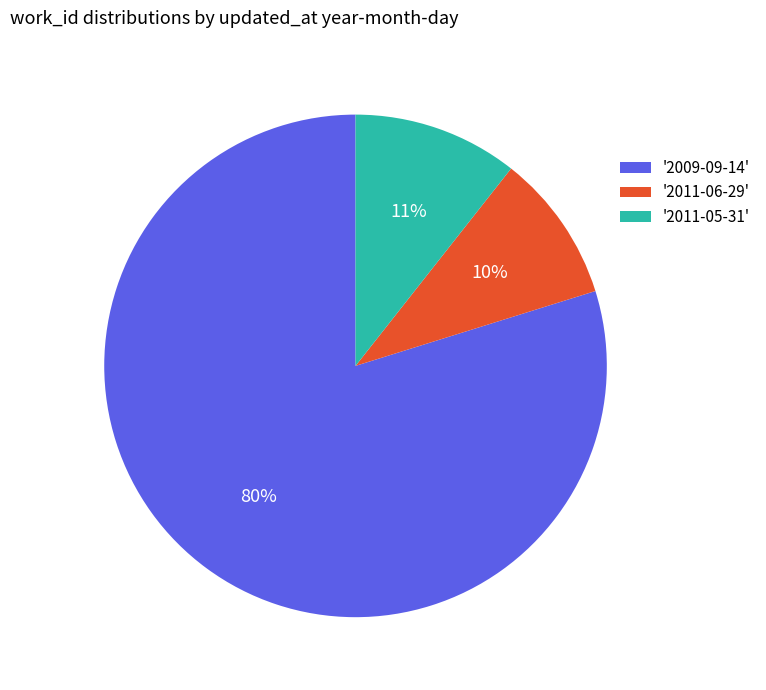

Which slice is the largest?

'2009-09-14'